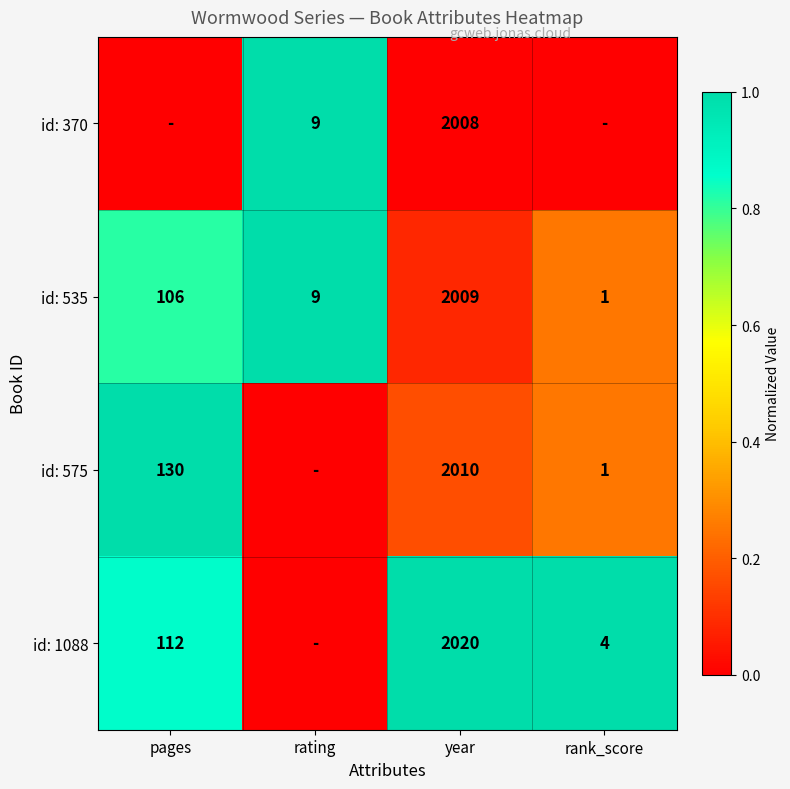

Rank the categories by id: 535 value from highest to lowest.

year, pages, rating, rank_score